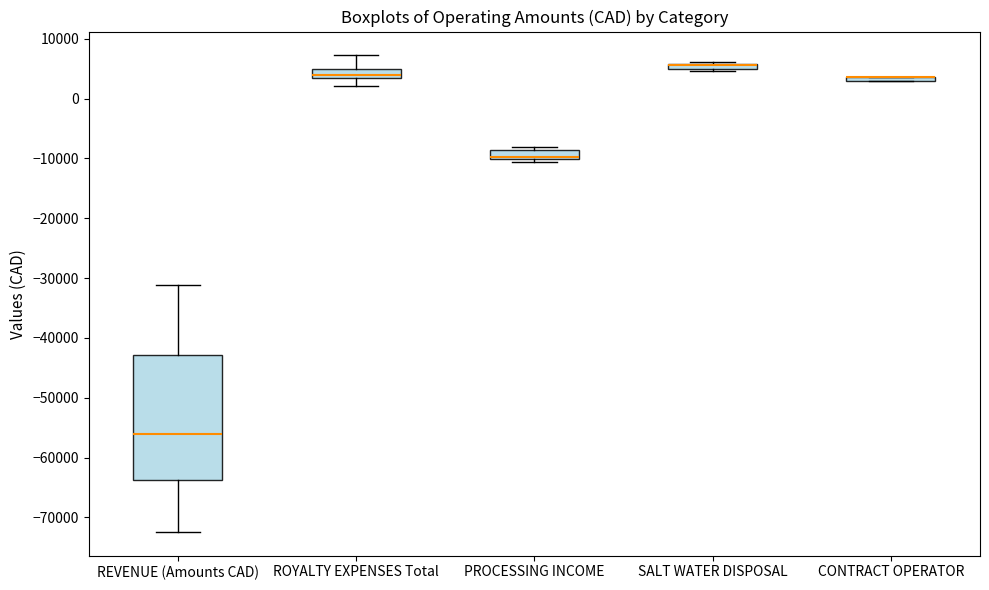

Where does the upper whisker of the box for REVENUE (Amounts CAD) end on the y-axis? The values are not printed on the chart, so give them approximately, as read against the axis.

-31000